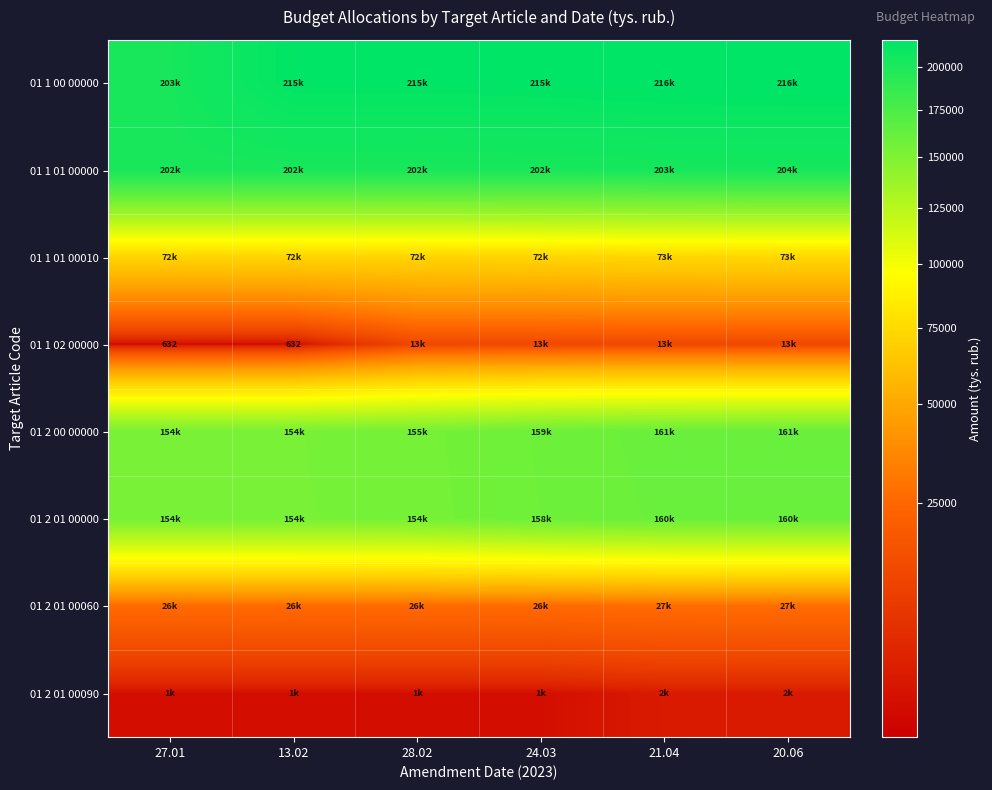

What is the minimum value shown in the chart?

631.6